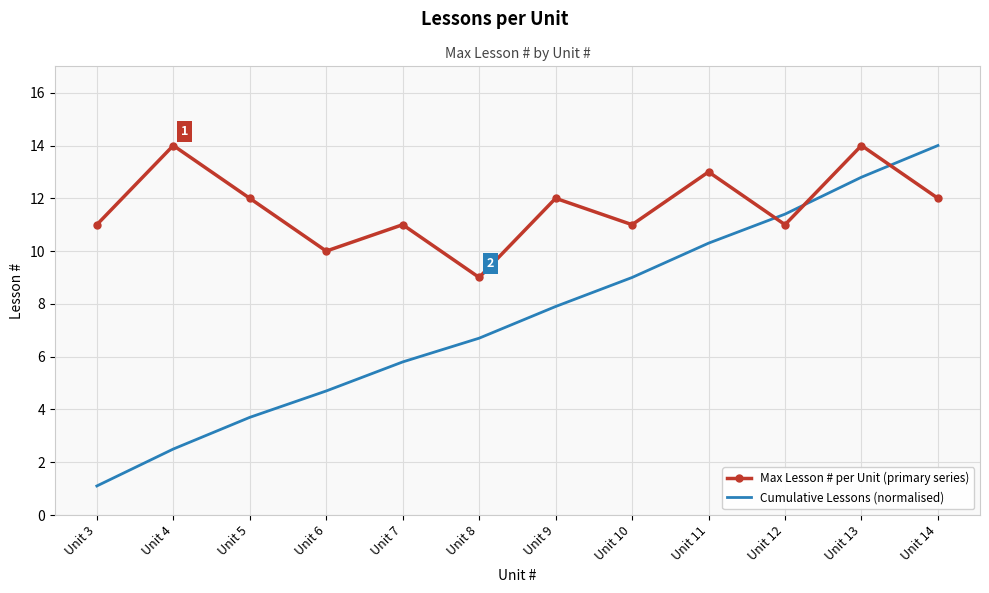

Where does the Cumulative Lessons (normalised) series first go above 7?

Unit 9